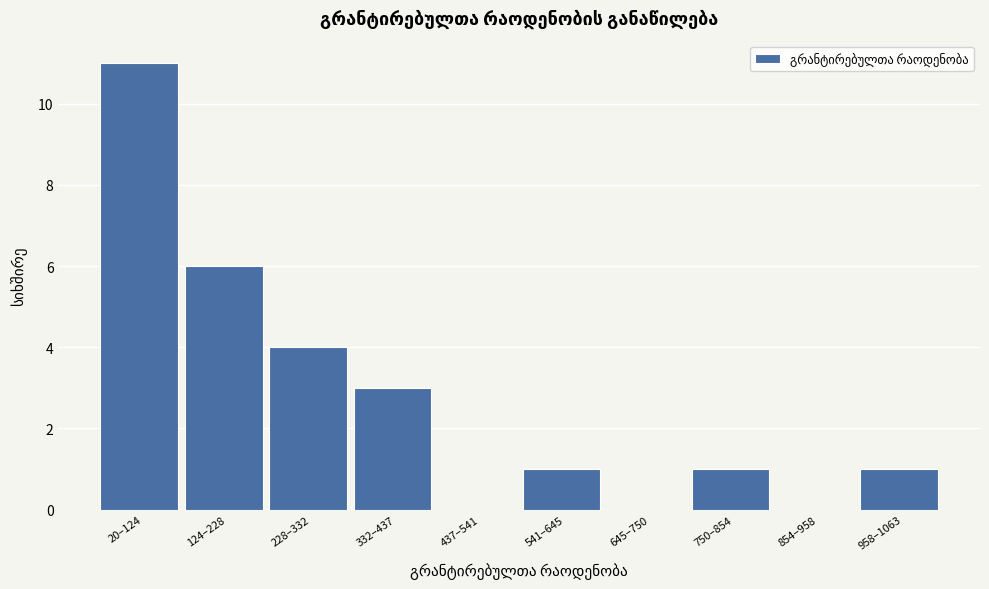

Reading left to right, transcribe all the data shown in this chart.

20–124=11	124–228=6	228–332=4	332–437=3	437–541=0	541–645=1	645–750=0	750–854=1	854–958=0	958–1063=1